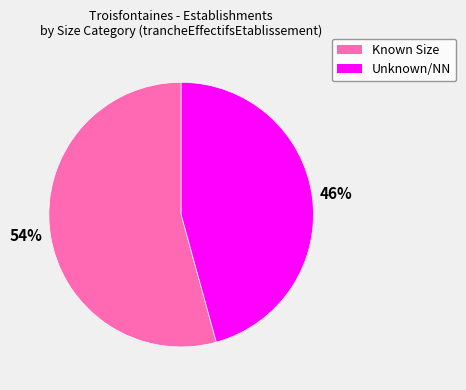

Does any single category account for the majority?

Yes